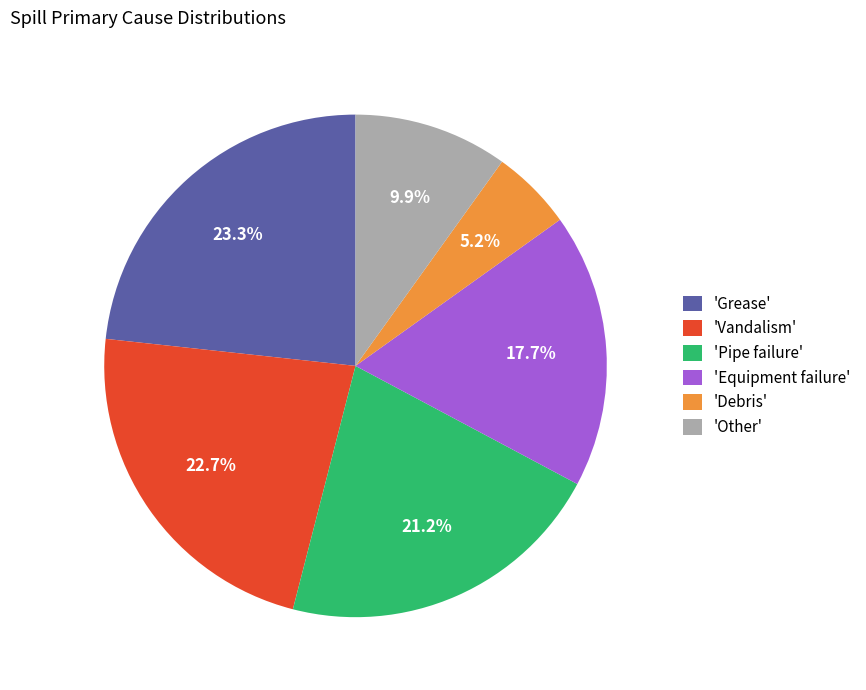

Rank the categories by value from lowest to highest.

'Debris', 'Other', 'Equipment failure', 'Pipe failure', 'Vandalism', 'Grease'